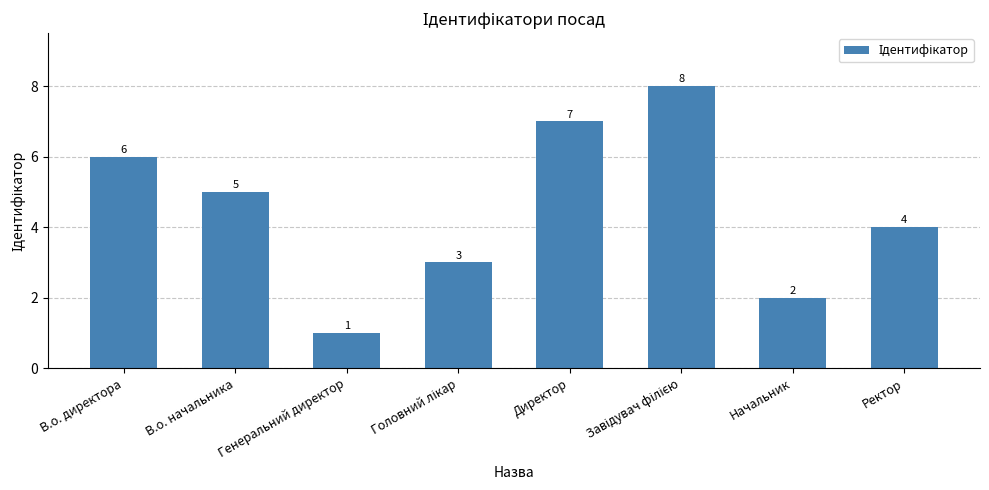

The value at Ректор is 2. True or false?

False